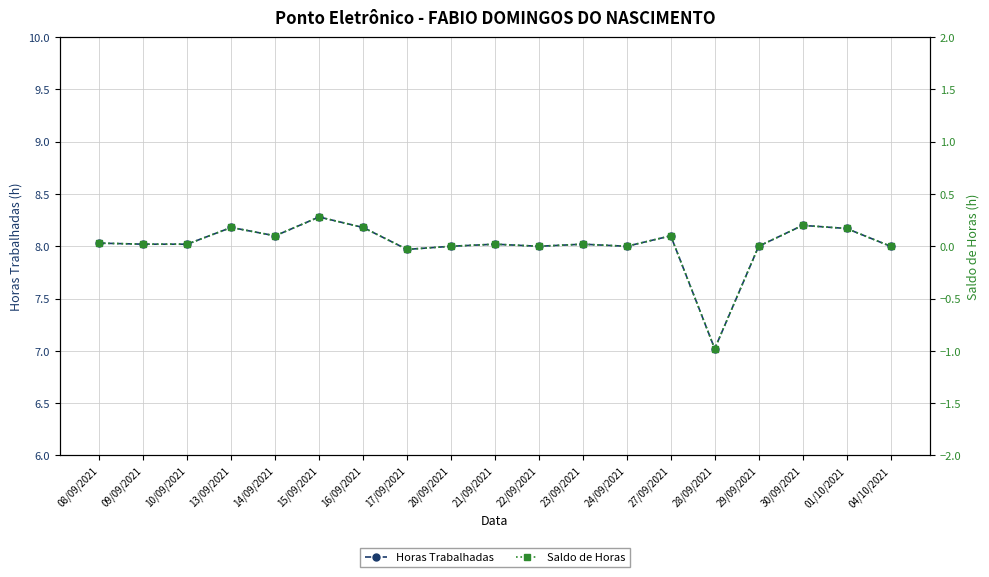

Is it true that Saldo de Horas equals -0.7 at 29/09/2021?

False